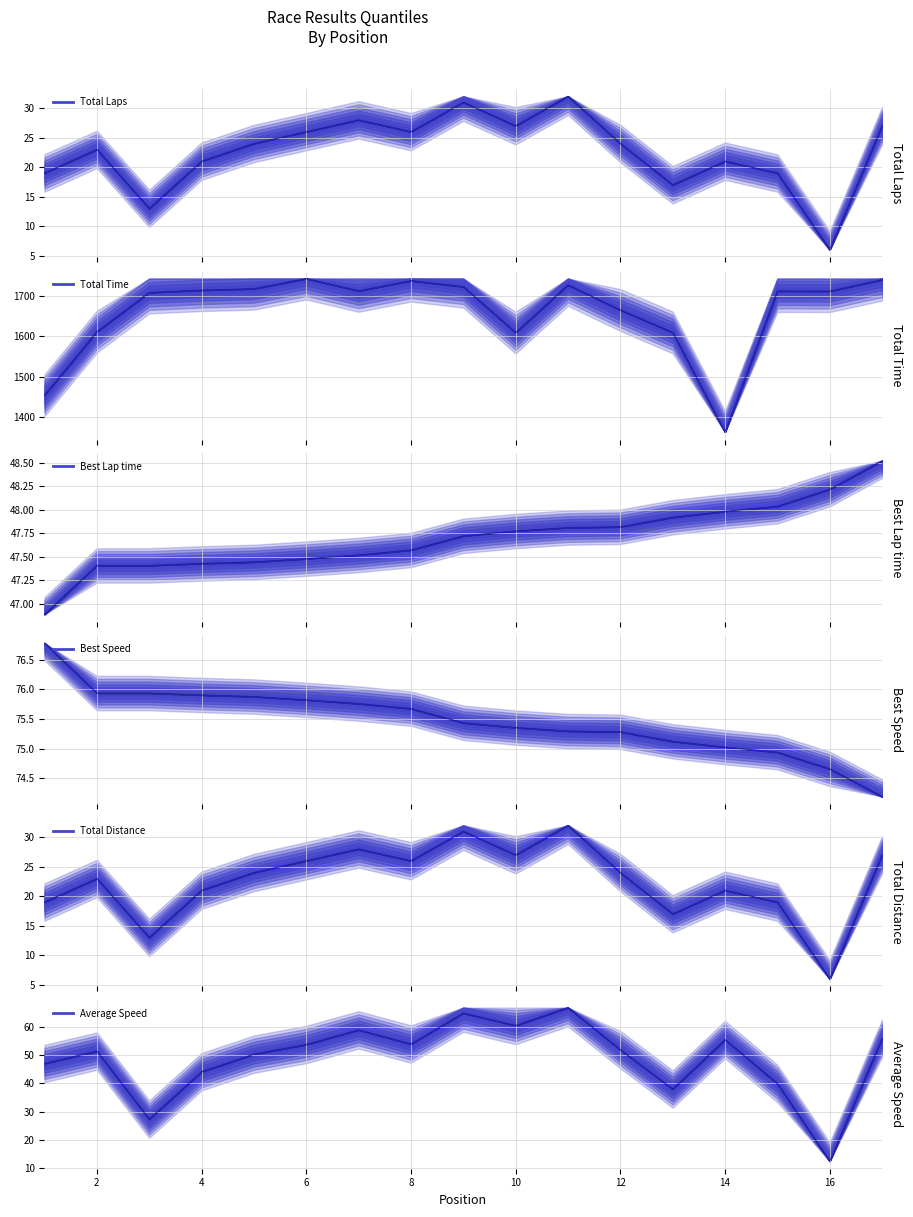

Which series has the largest range (max minus min)?

Total Time